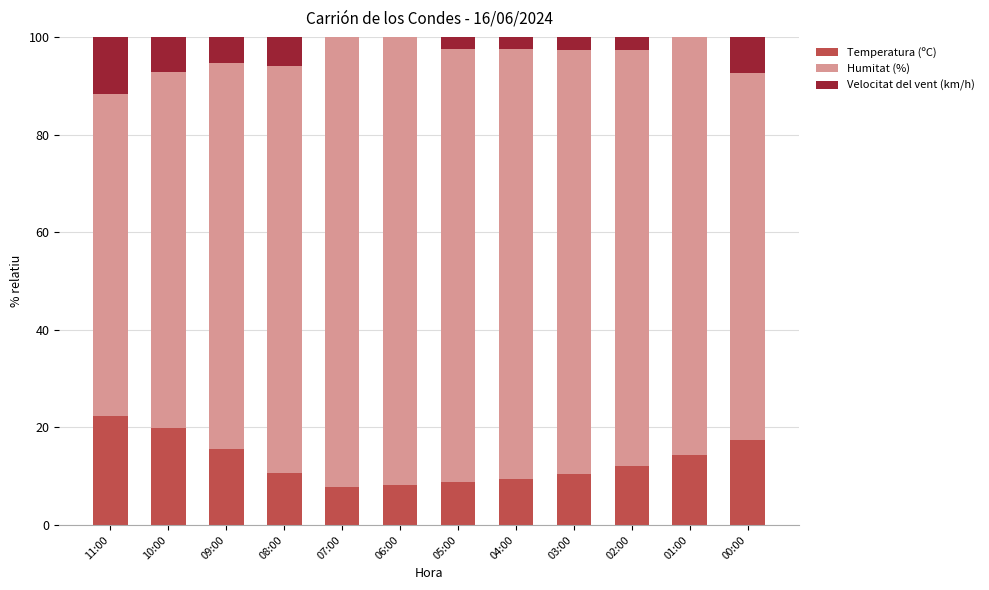

Does the chart contain stacked bars?

Yes